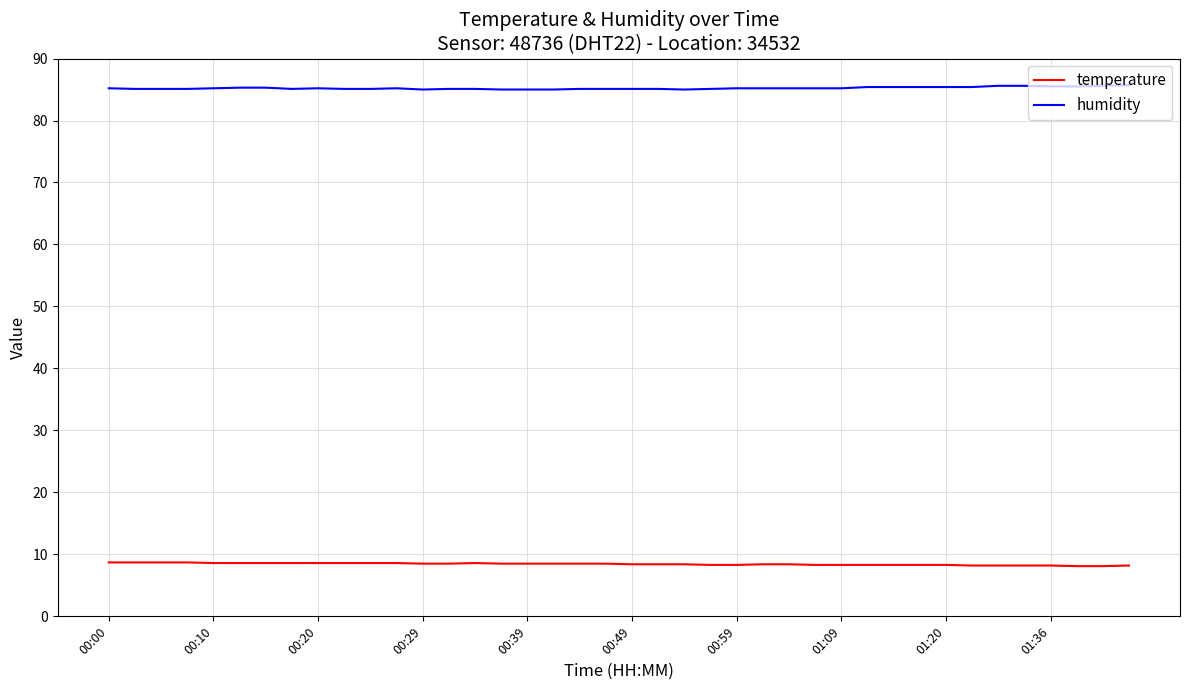

What is the highest value of the temperature series?

8.7